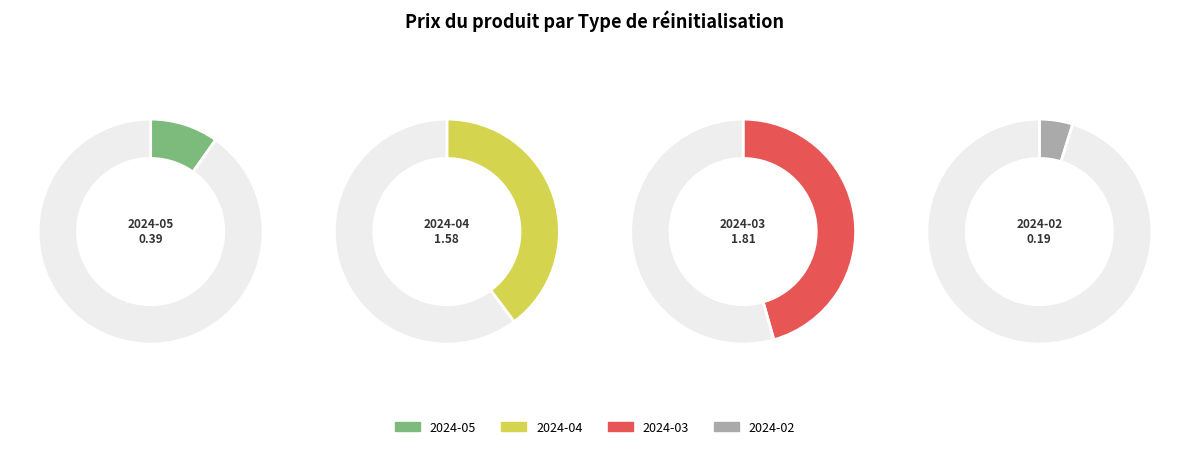

Is 11 the majority of the pie?

No